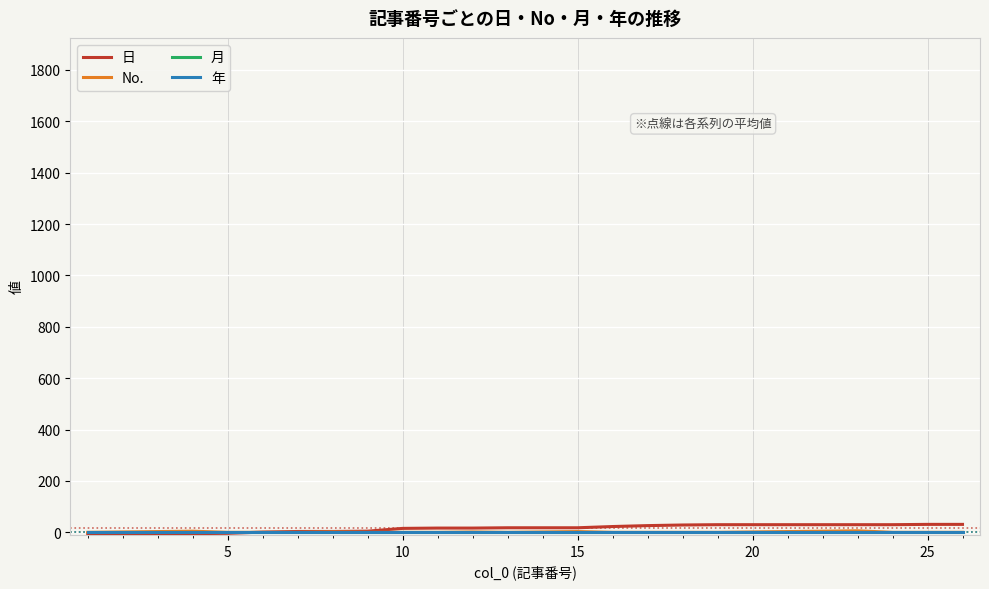

Which series has the largest total across all categories?

日